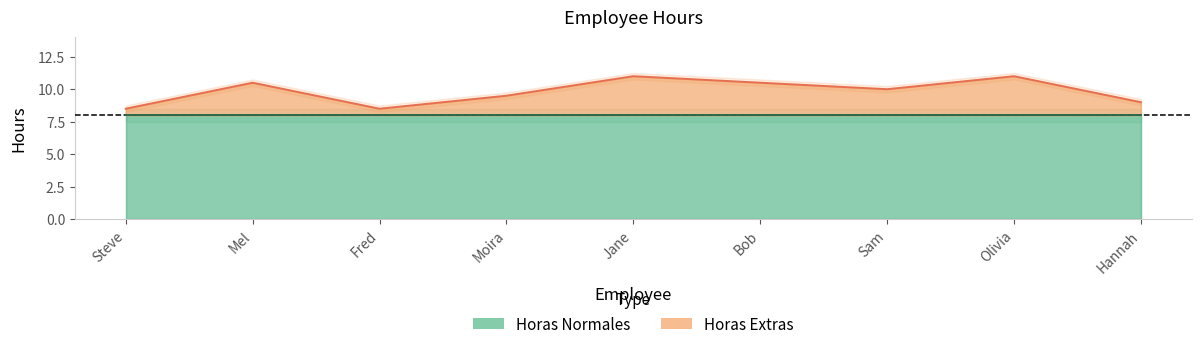

How many data points does each series have?

9